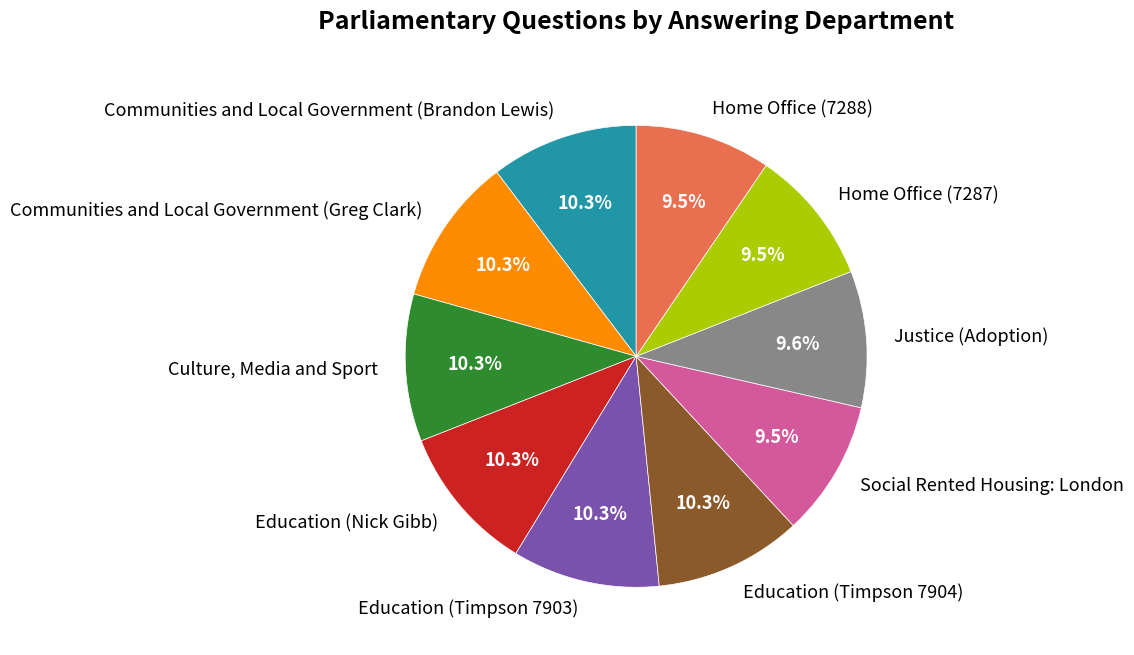

Is the sum of Education (Nick Gibb) and Education (Timpson 7904) greater than half?

No